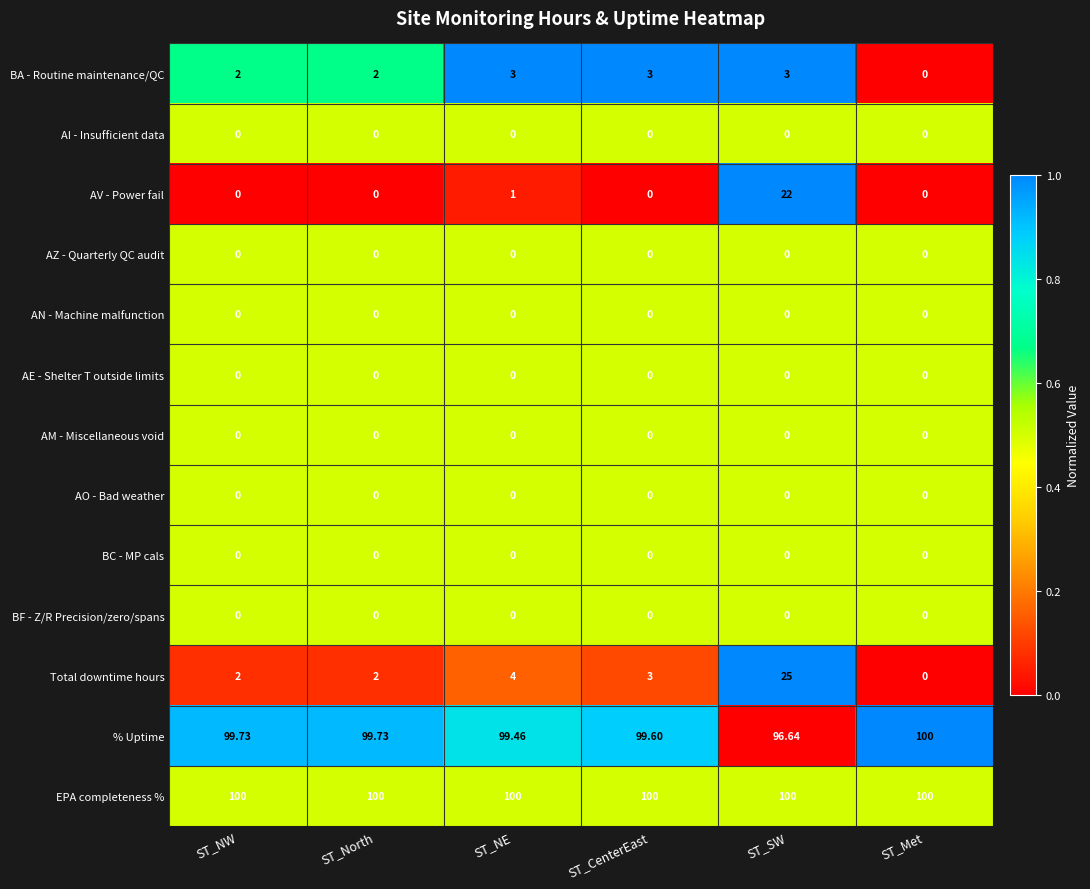

Which series has the largest range (max minus min)?

Total downtime hours